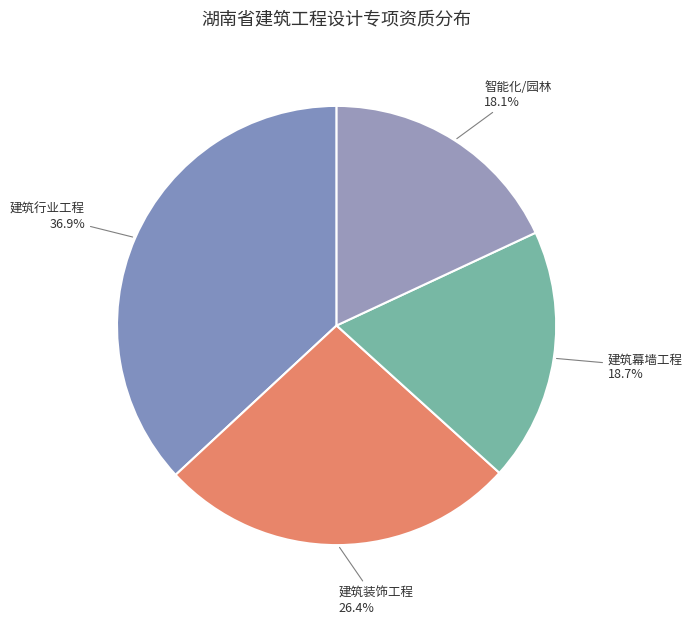

Approximately how many times larger is the value at 建筑装饰工程 compared to 建筑幕墙工程?

1.4